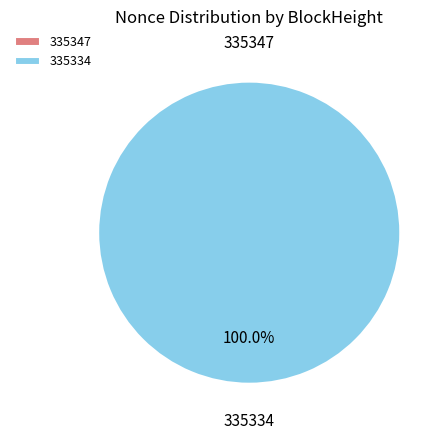

Rank the categories by value from highest to lowest.

335334, 335347